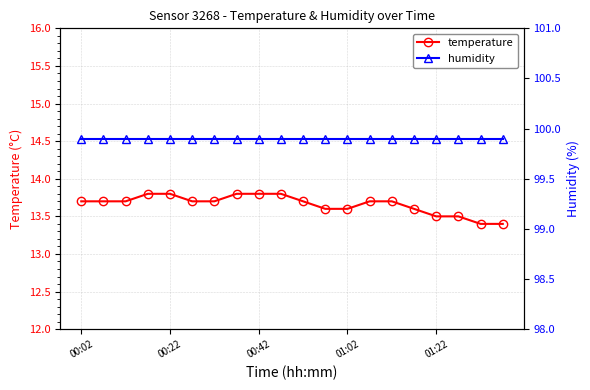

What is the sum of all humidity values?

1998.0